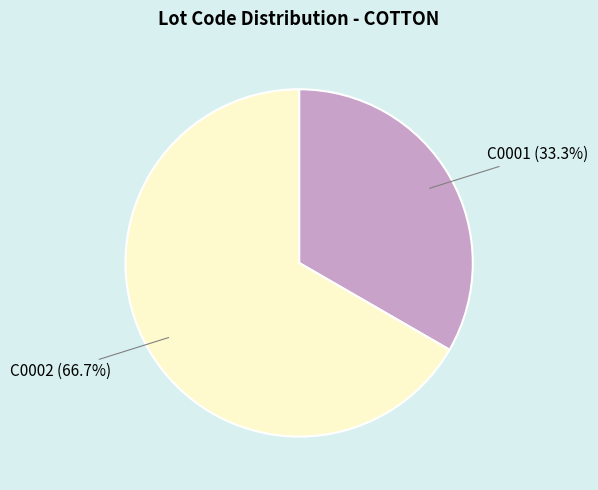

What is the total percentage of C0001 and C0002?

100.0%